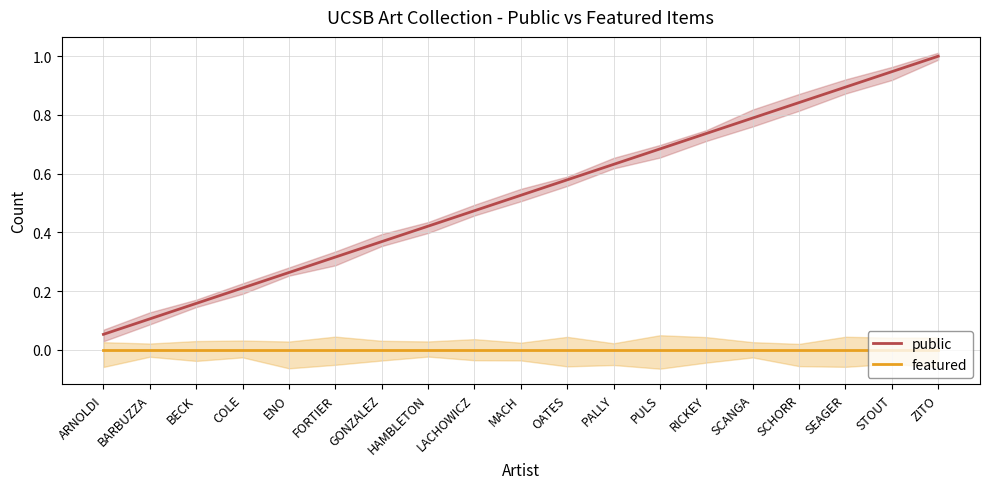

Is the value of public at HAMBLETON greater than the value of featured at LACHOWICZ?

Yes